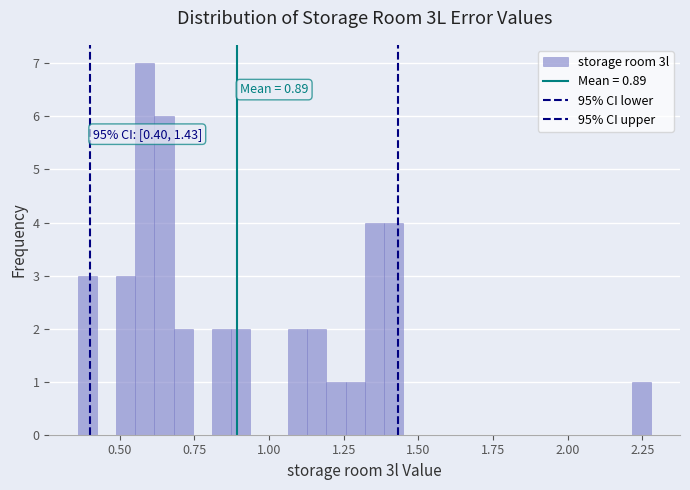

Read against the x-axis, roughly where is the centre of the tallest bar?

0.60